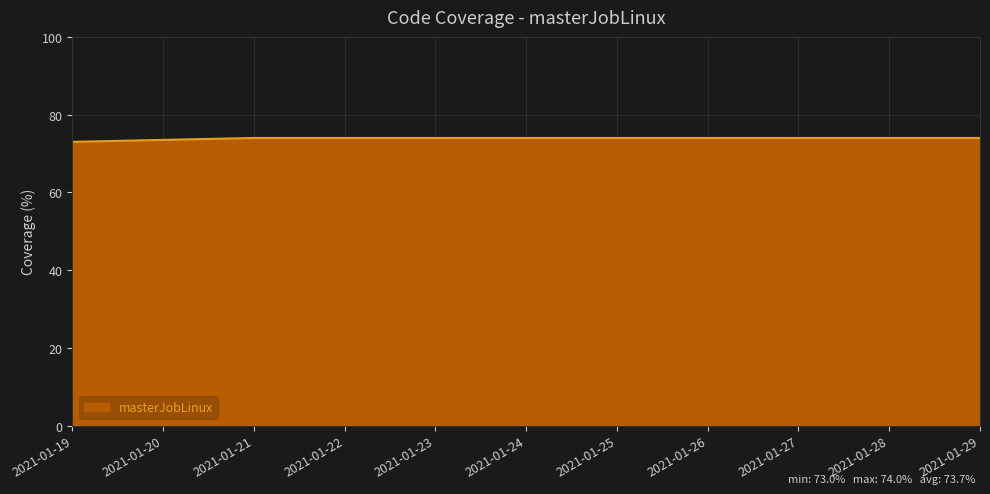

What is the ratio of the value at 2021-01-29 to the value at 2021-01-21?

1.0